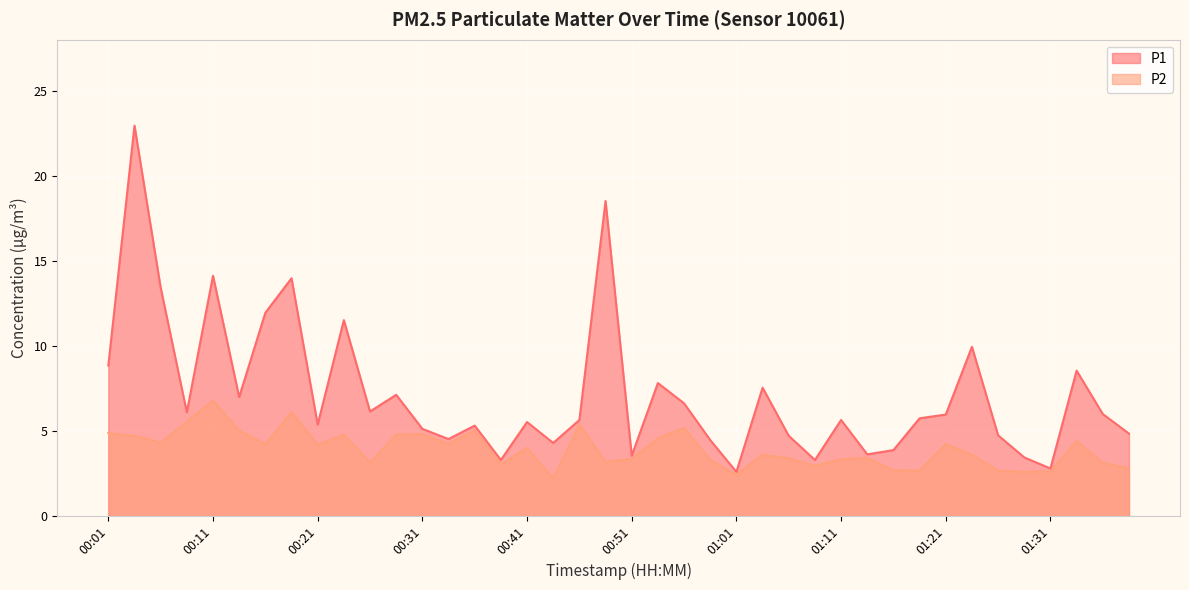

How many interior local valleys does the P2 series have?

12